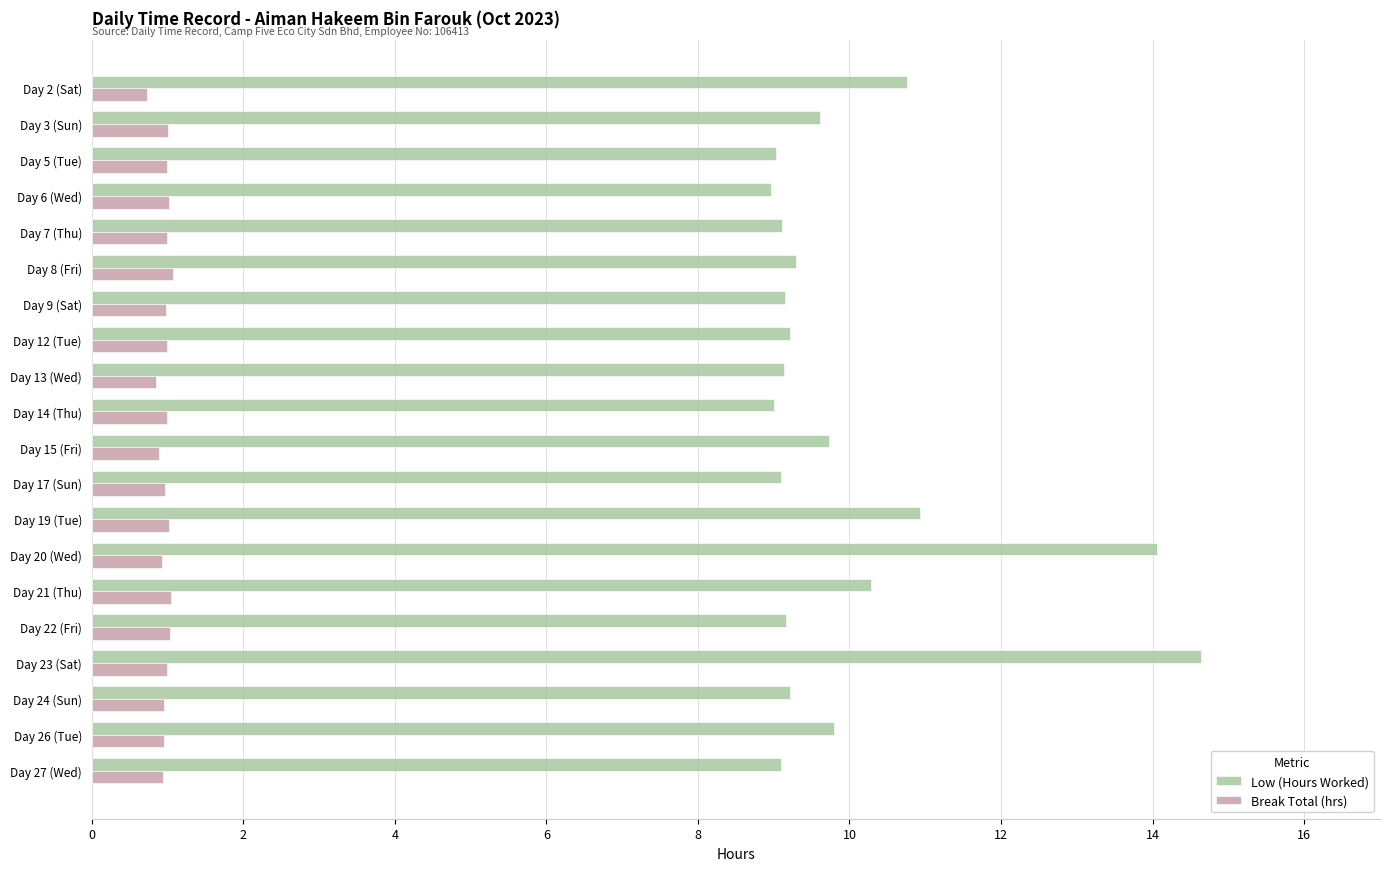

True or false: Break Total (hrs) has a value of 0.7 at Day 2 (Sat).

True